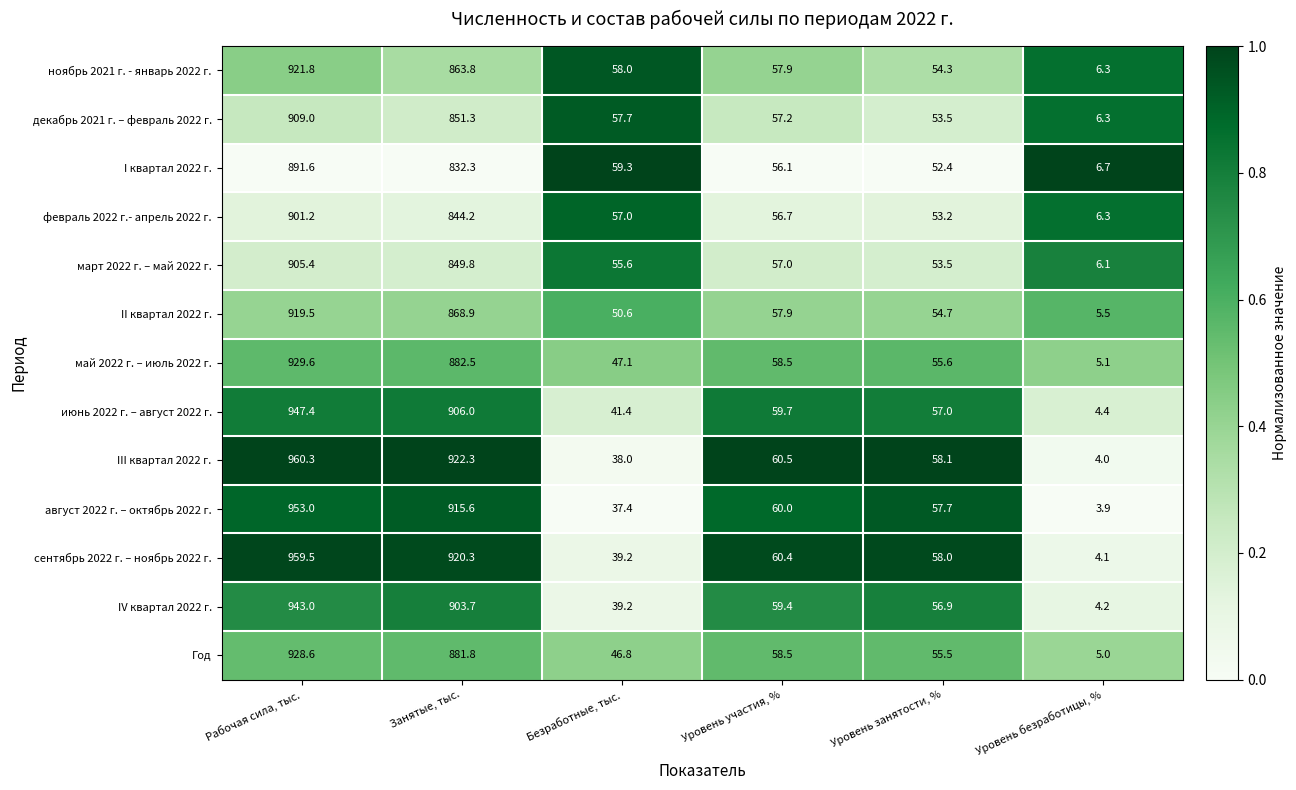

What is the average value of the Год series?

329.4